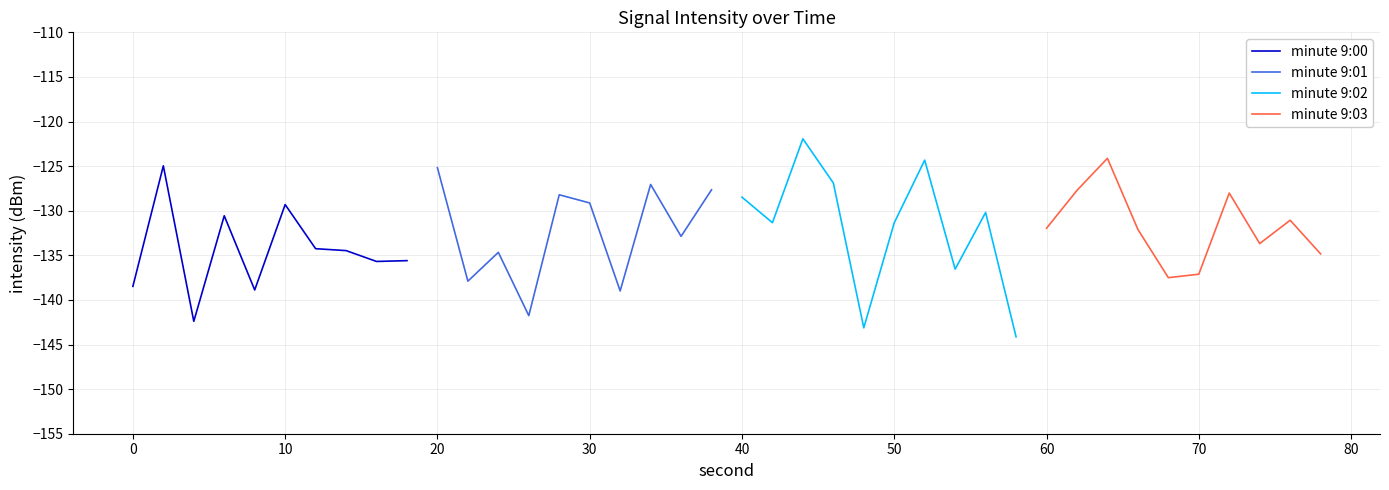

The value of minute 9:00 at 0 is -197.6. True or false?

False